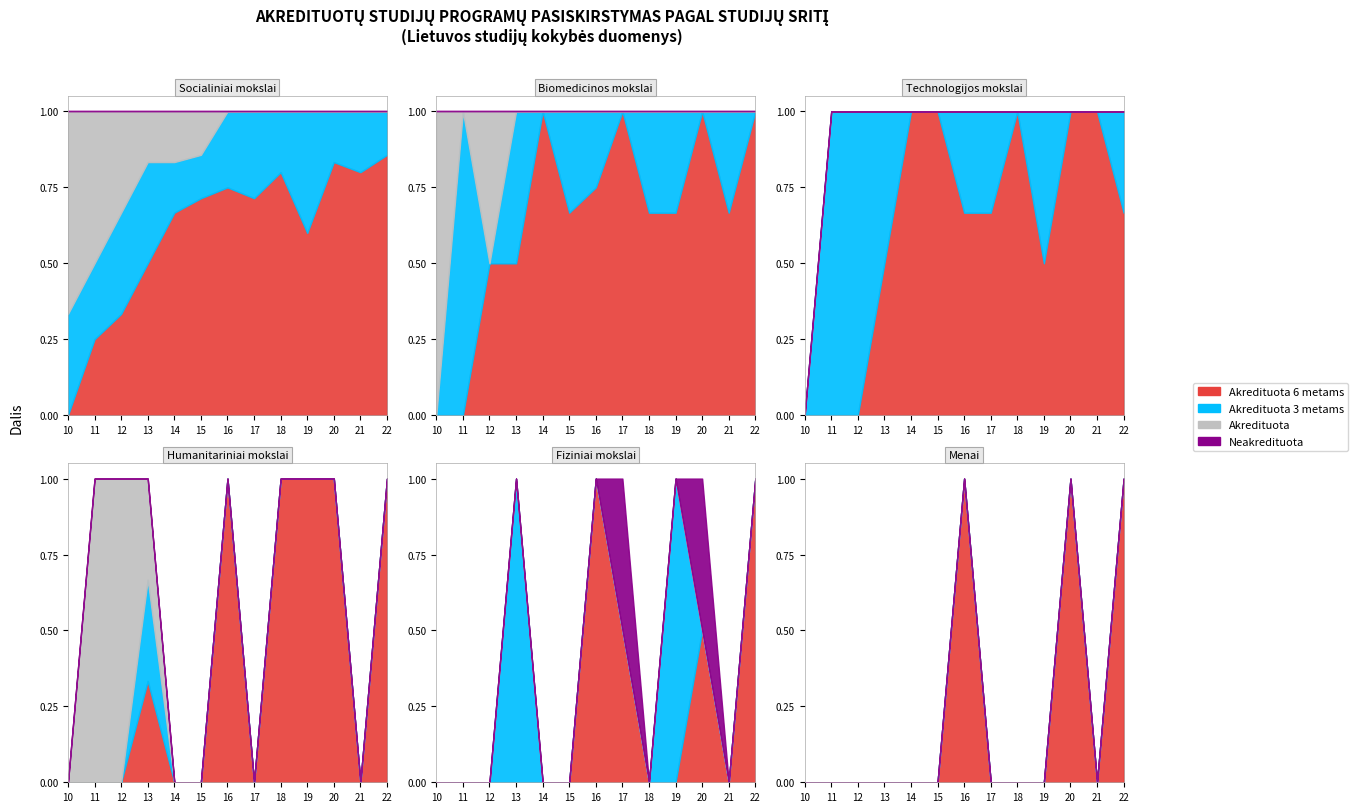

Which has a higher value, 2018 or 2019?

2019